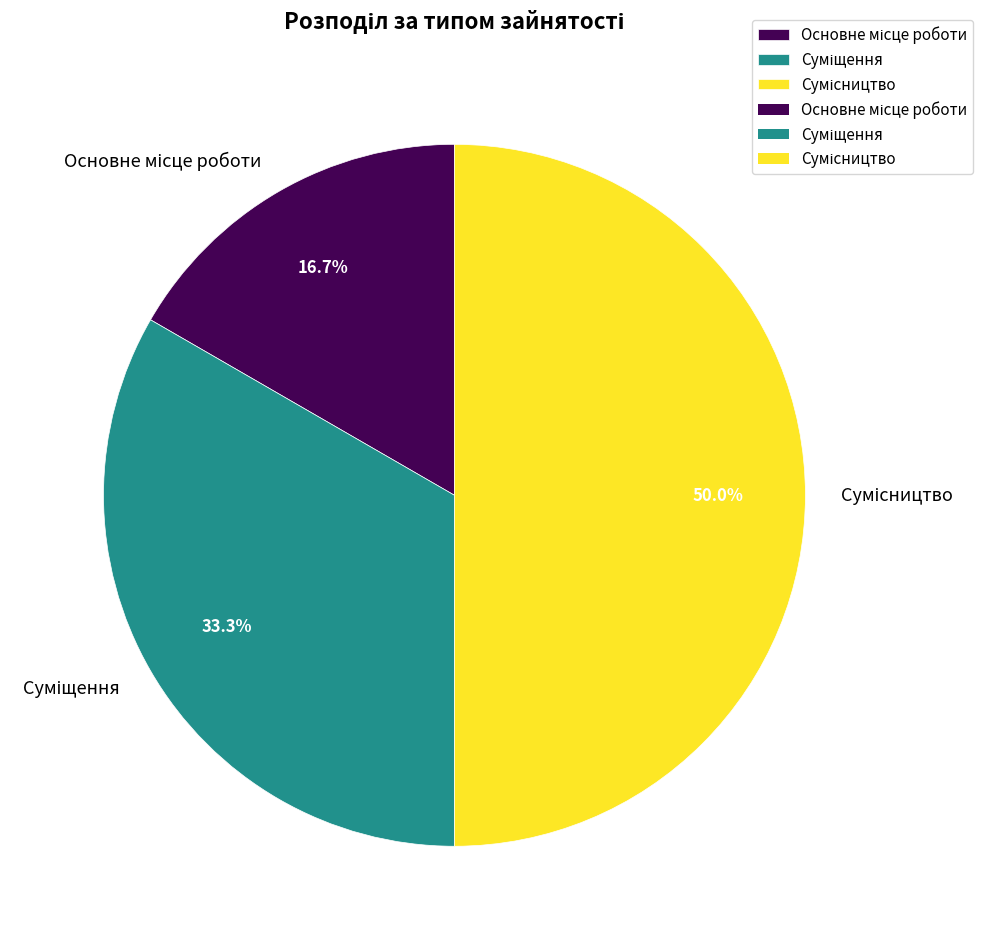

What percentage is the Сумісництво slice, to the nearest percent?

50%